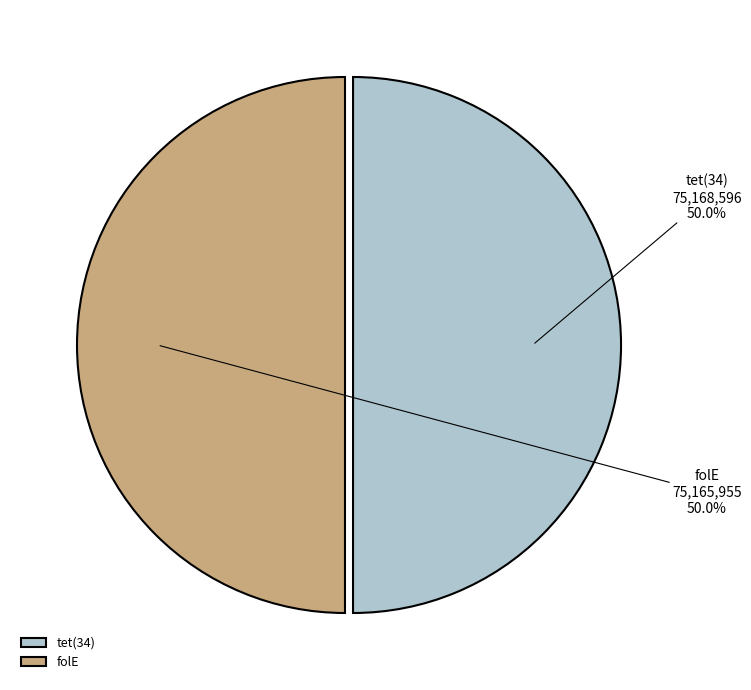

How many slices are in this pie chart?

2